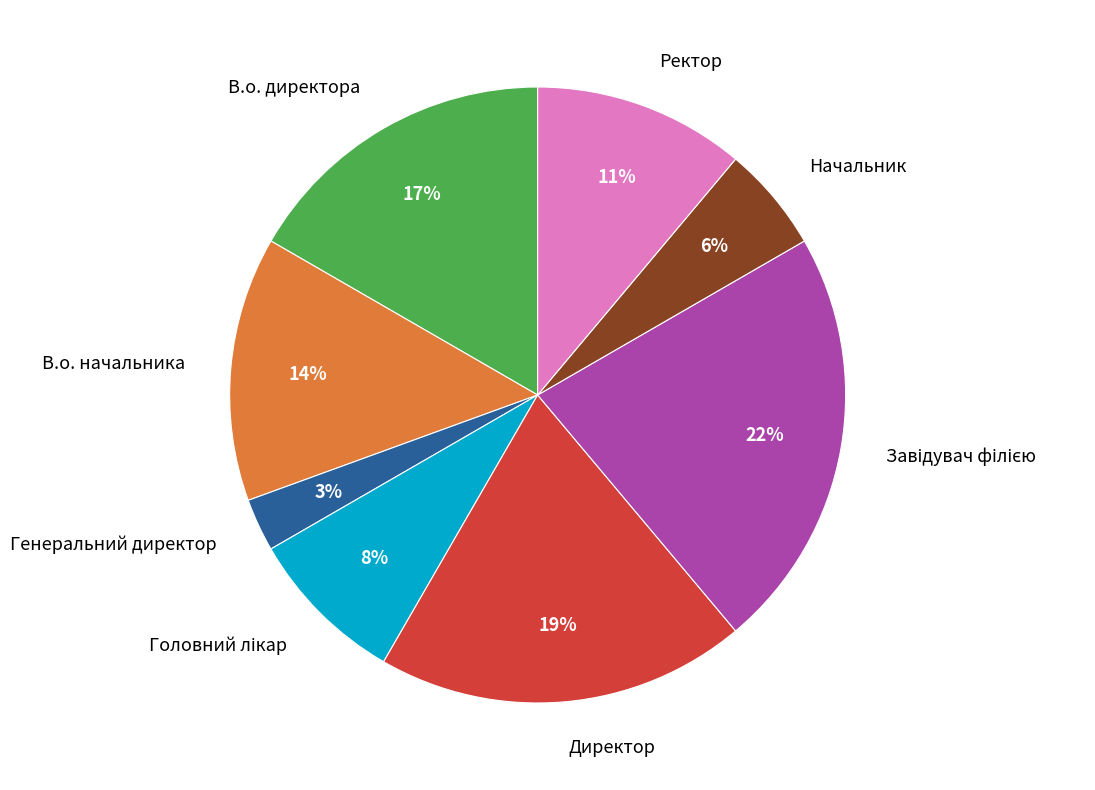

What percentage is the Директор slice, to the nearest percent?

19%